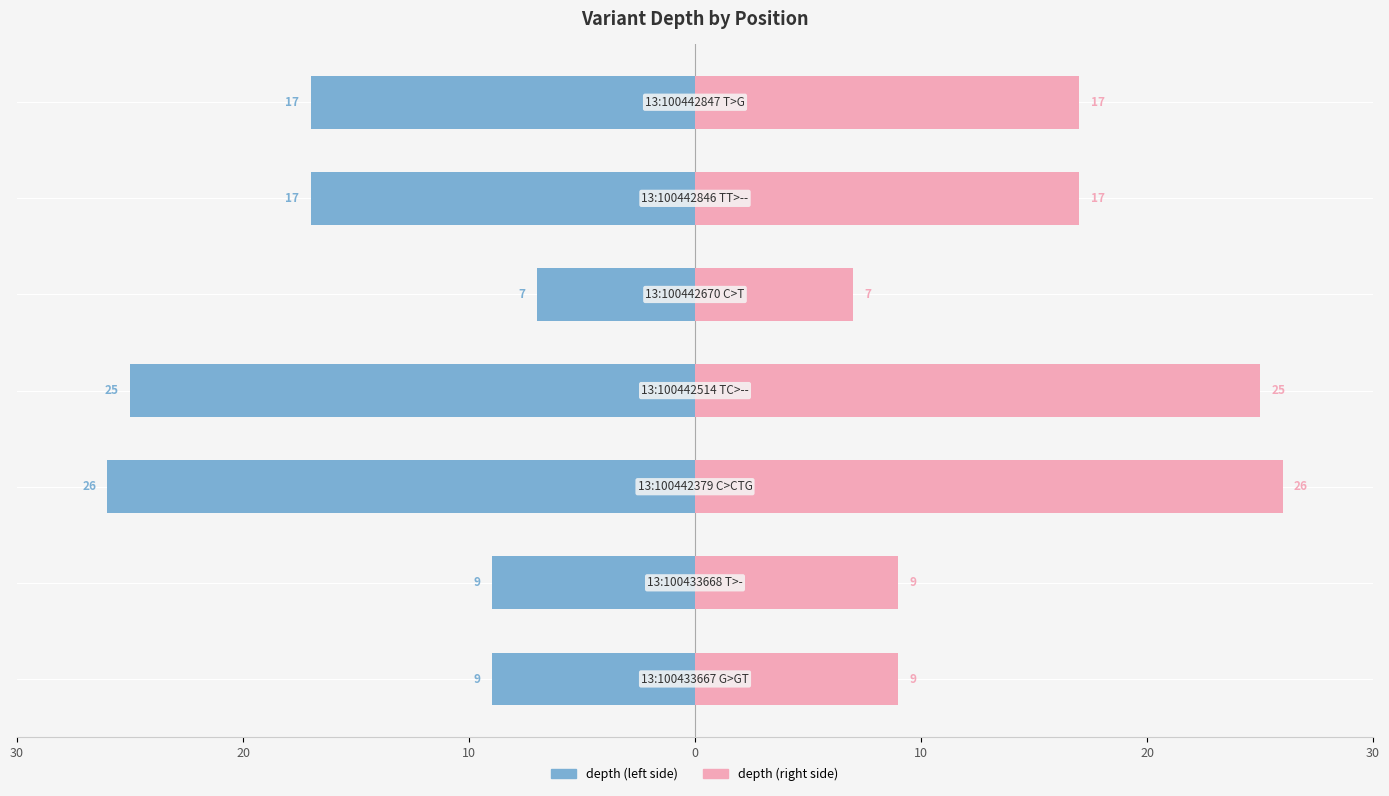

How many bars are there in total?

14